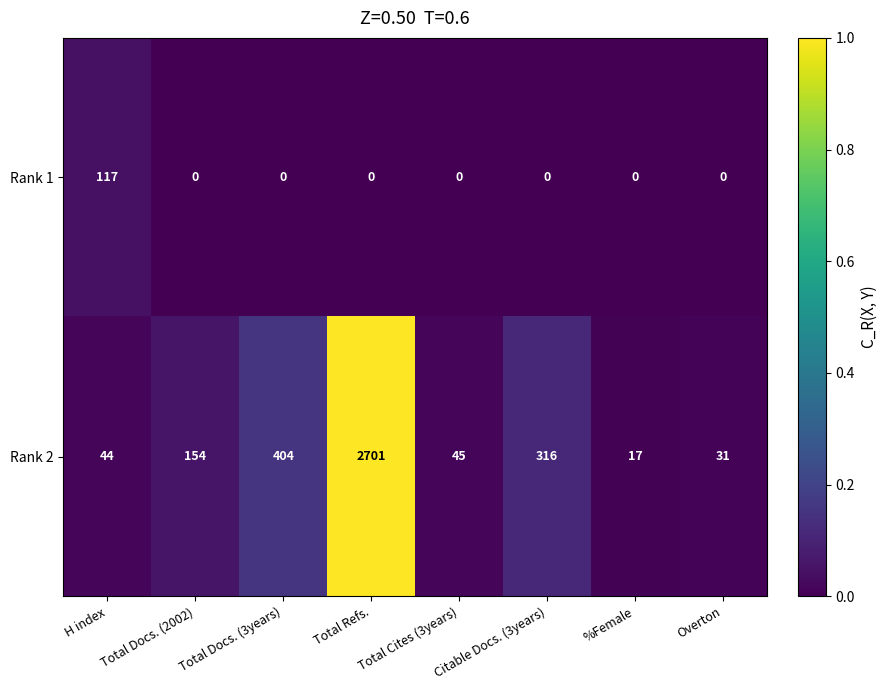

List the series in order of their overall mean, highest first.

Rank 2, Rank 1